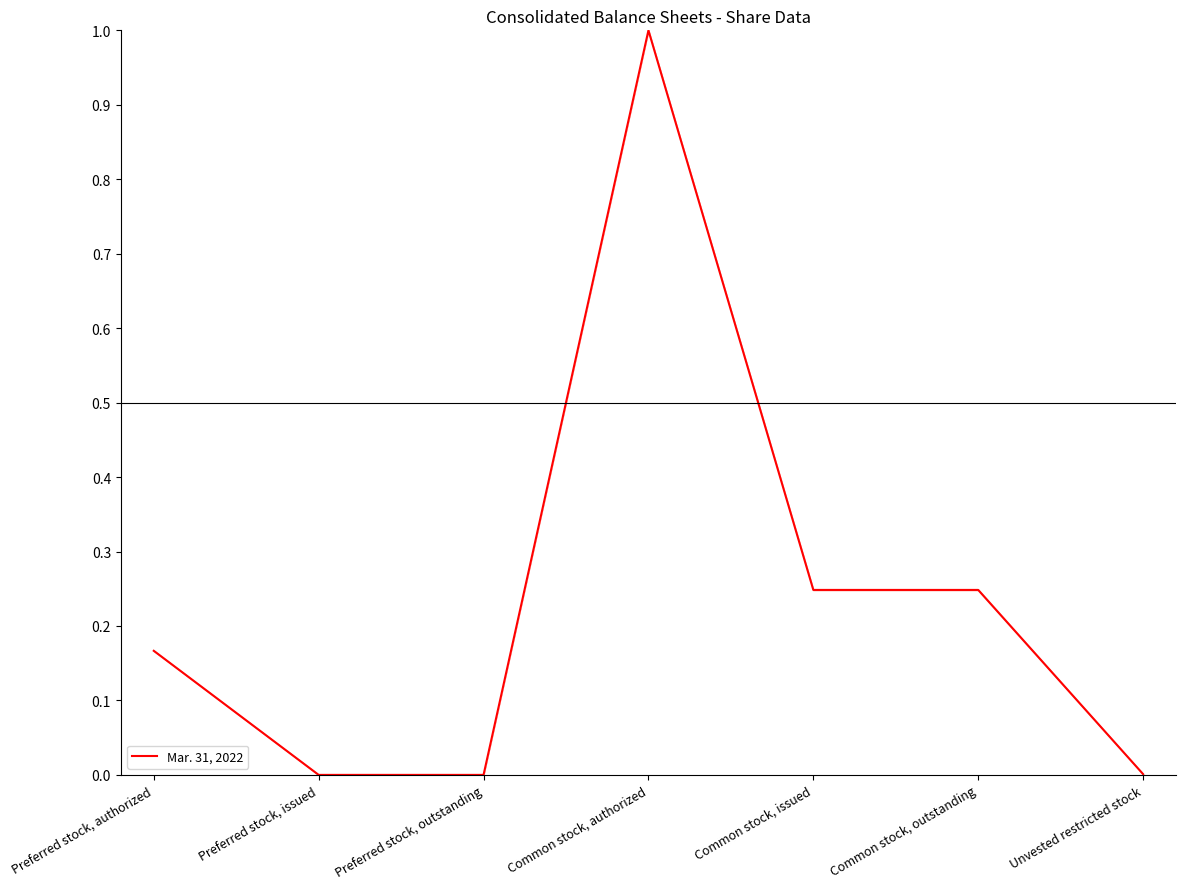

Which has a higher value, Unvested restricted stock or Common stock, issued?

Common stock, issued